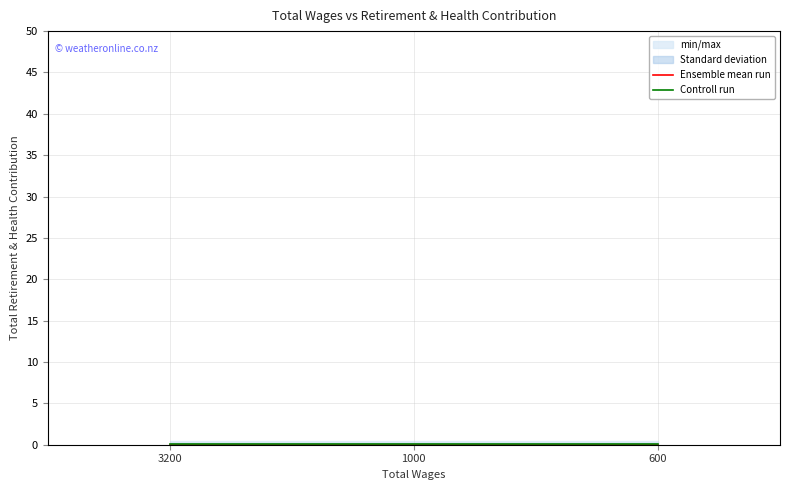

The Ensemble mean run series shows 0.0 at 1000. True or false?

True